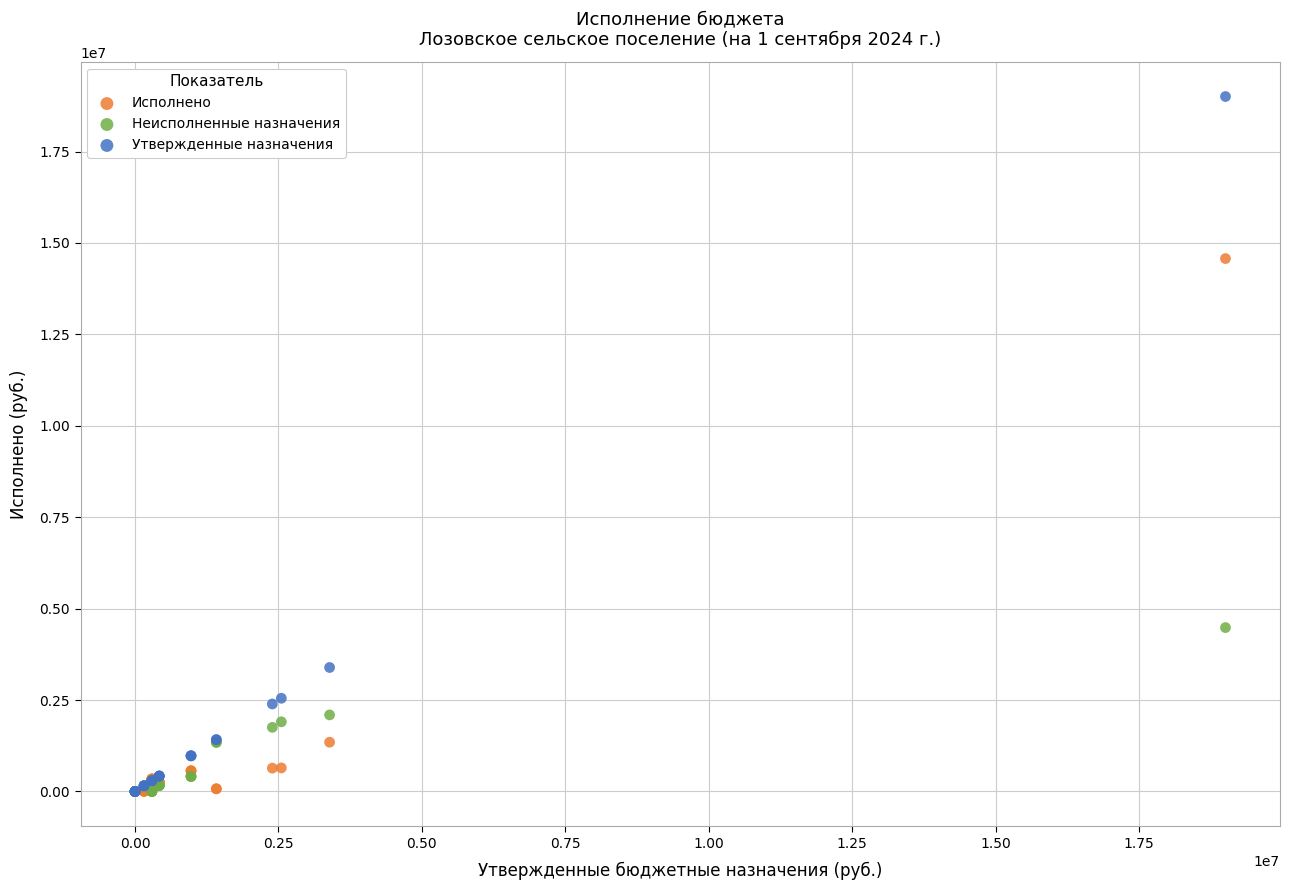

In the Исполнено series, what Y value is closest to 7286970?

1347824.1